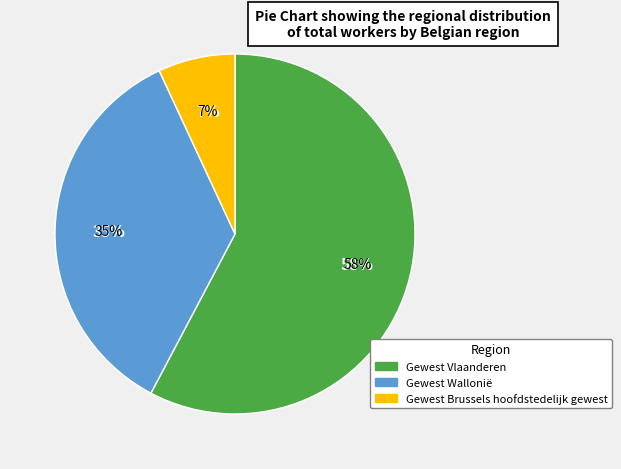

To the nearest percent, what is the difference between the Gewest Brussels hoofdstedelijk gewest and Gewest Vlaanderen slice percentages?

51%